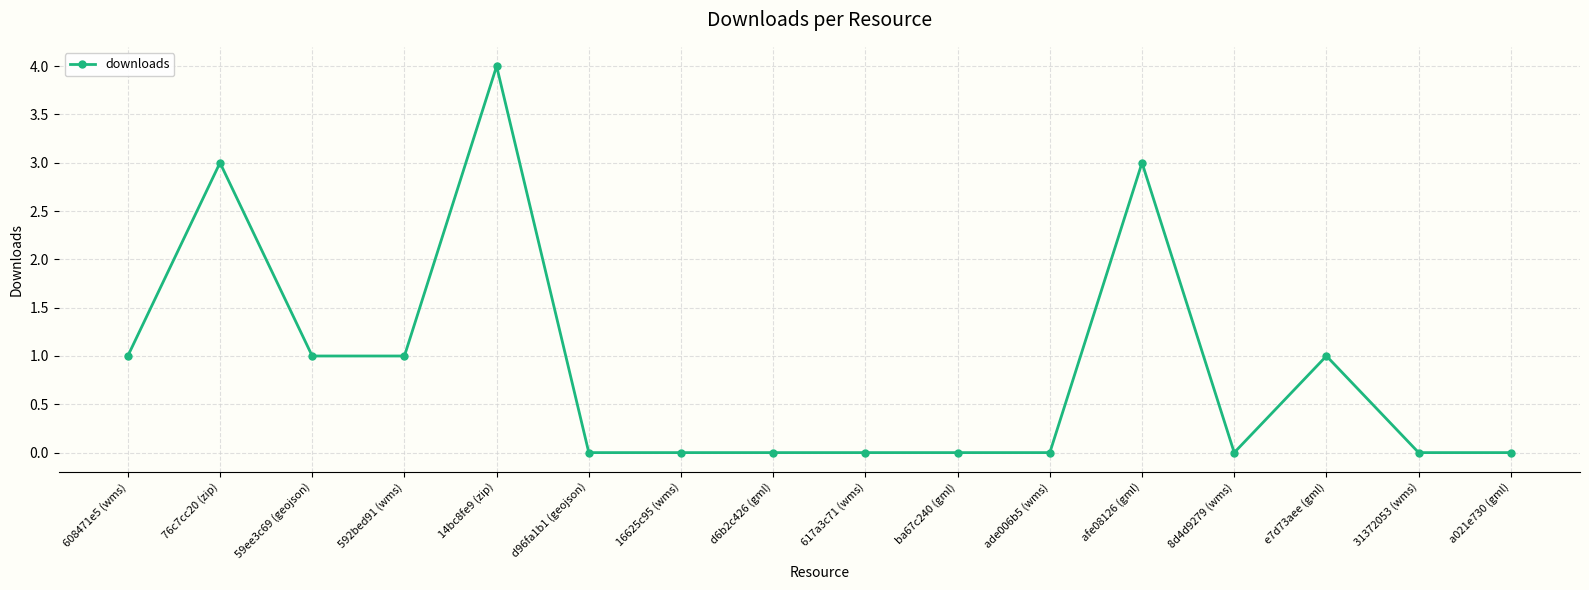

Does the chart display data point markers on the line(s)?

Yes